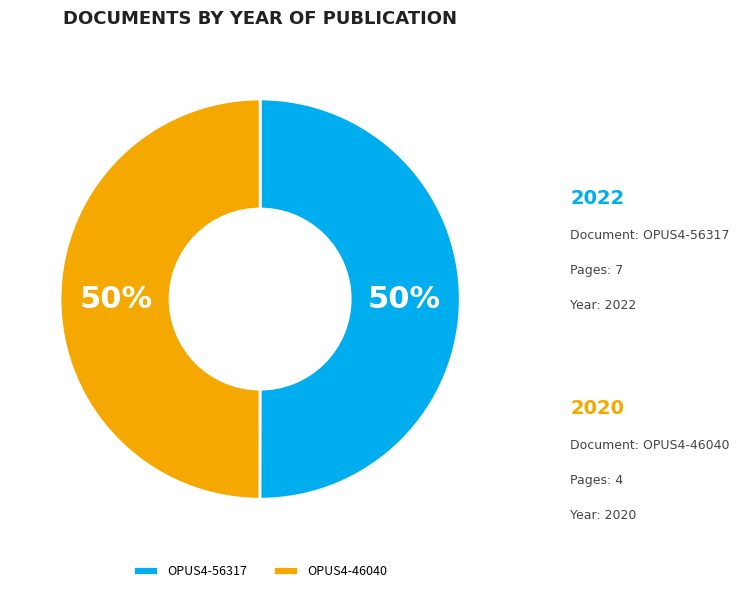

To the nearest percent, what percentage of the pie is OPUS4-46040?

50%